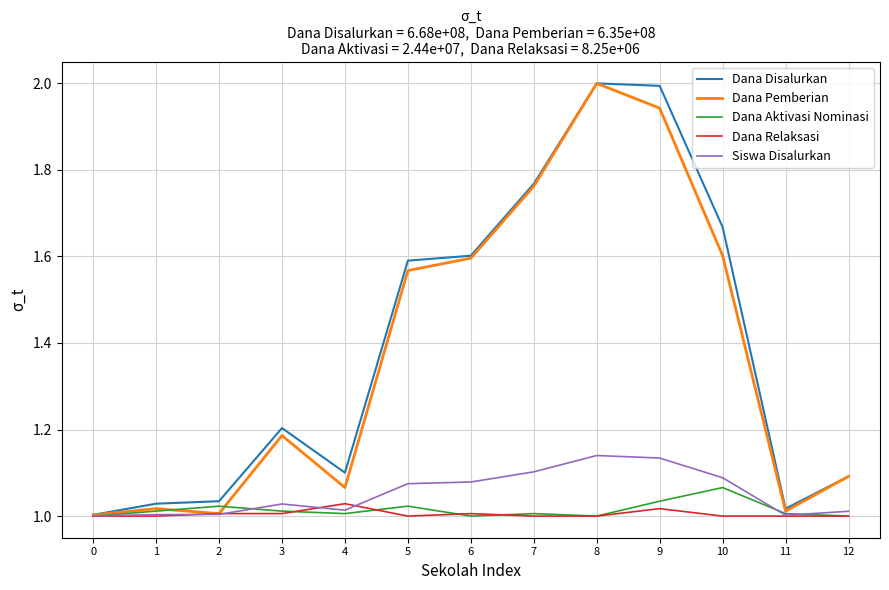

What is the total value across all series at 5?

6.3